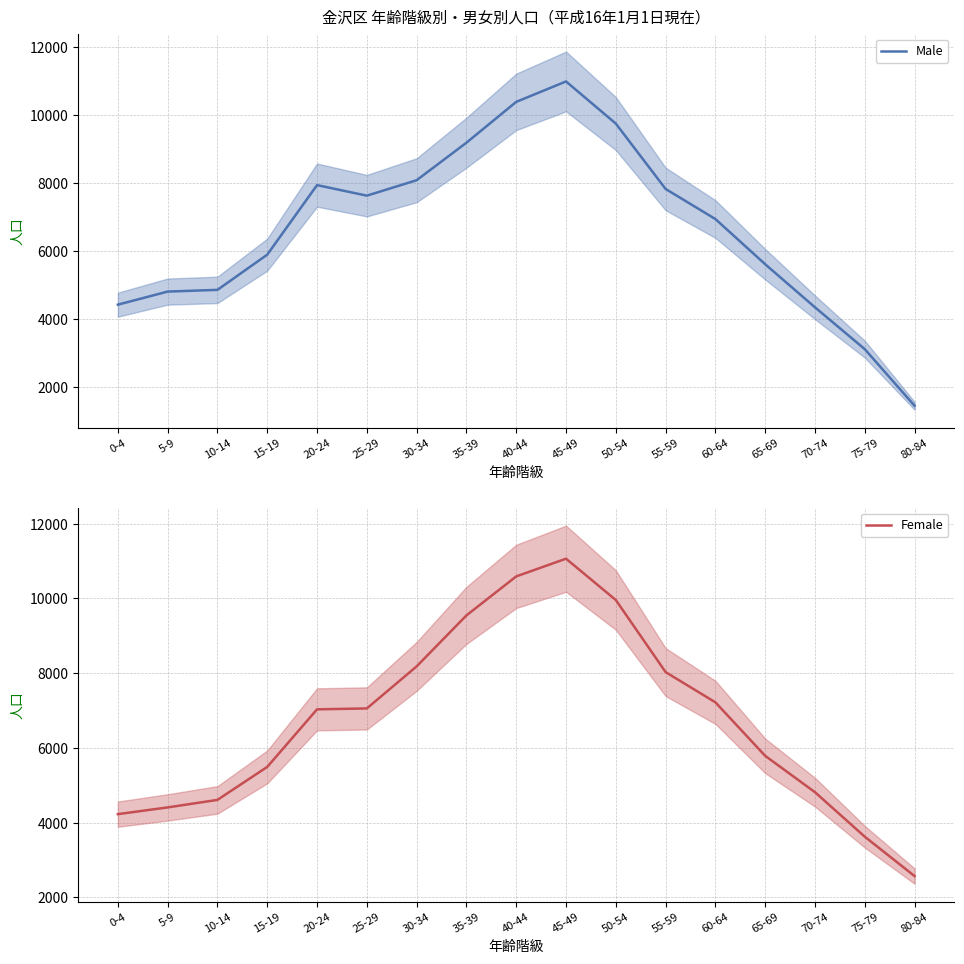

Read the Female value at 50-54, to the nearest 100.

10000